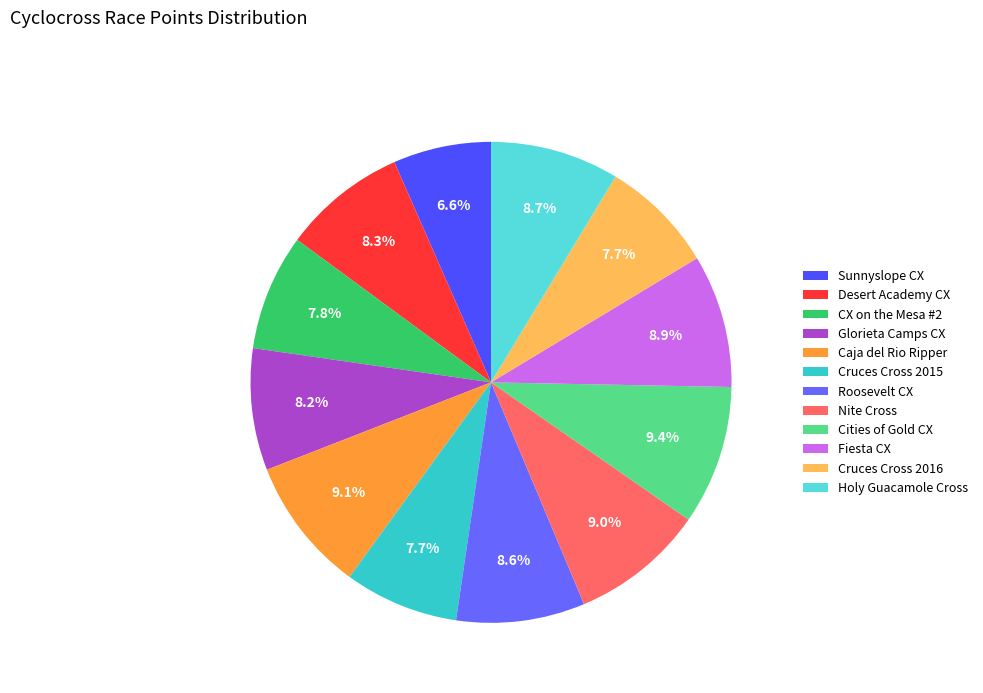

Which slice is the smallest?

Sunnyslope CX